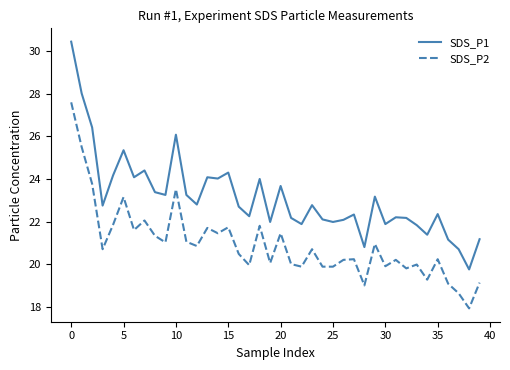

How many lines are shown in the chart?

2